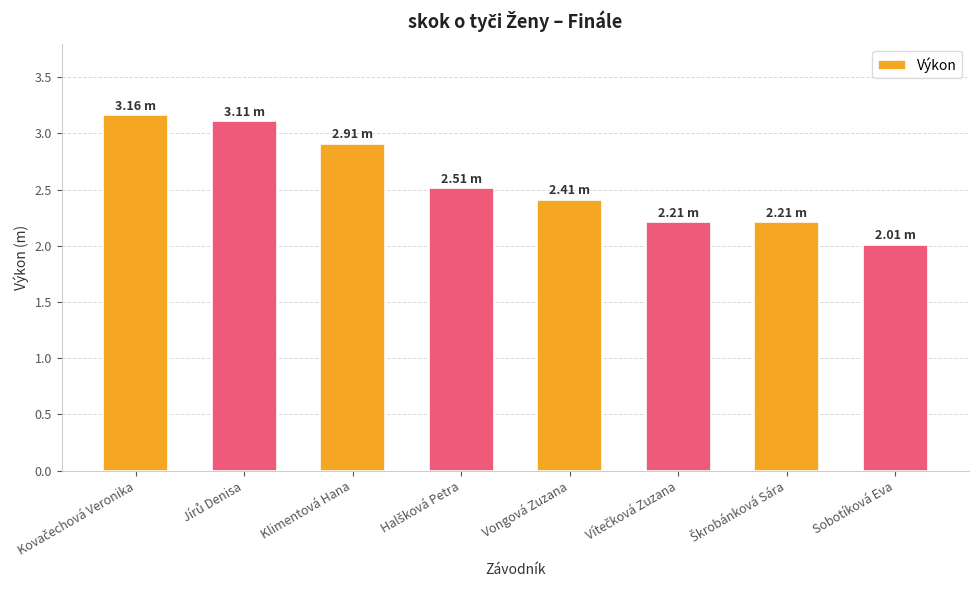

How many bars are there in total?

8